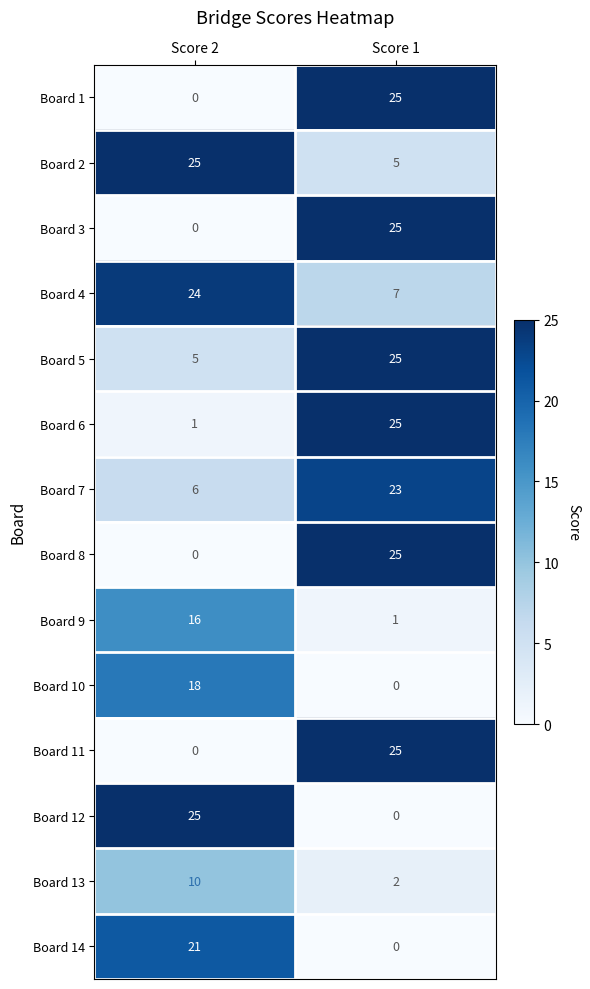

What is the difference between the Board 9 values at Score 1 and Score 2?

15